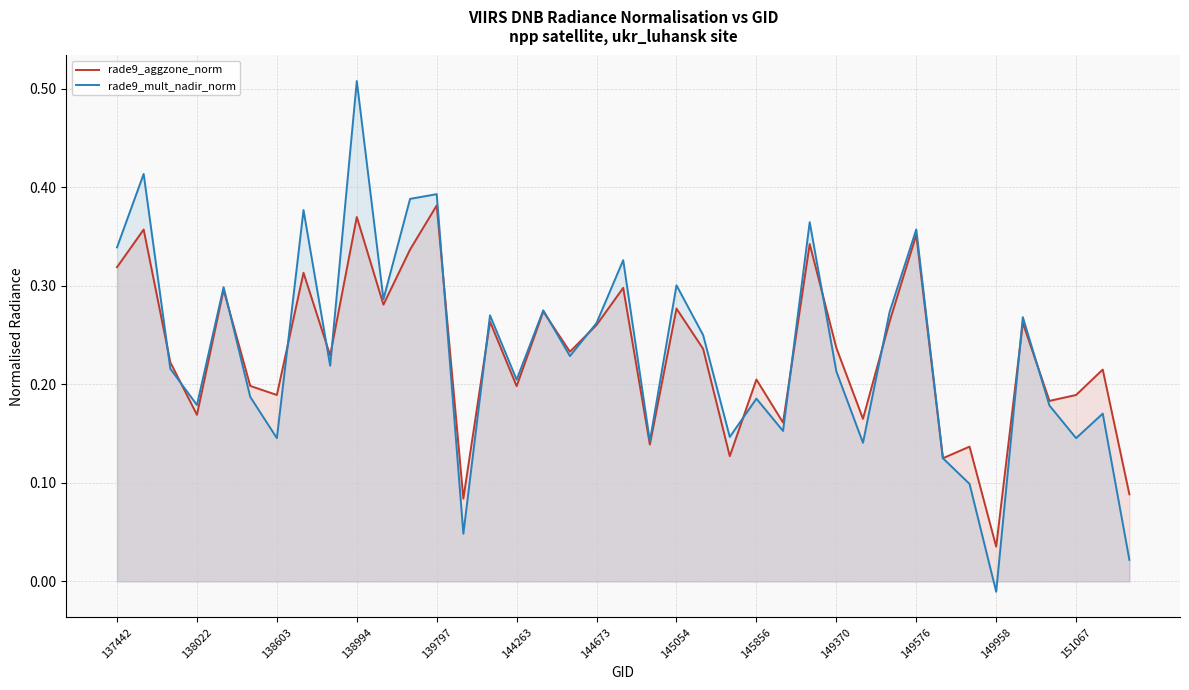

At how many categories does at least one series exceed 0?

39